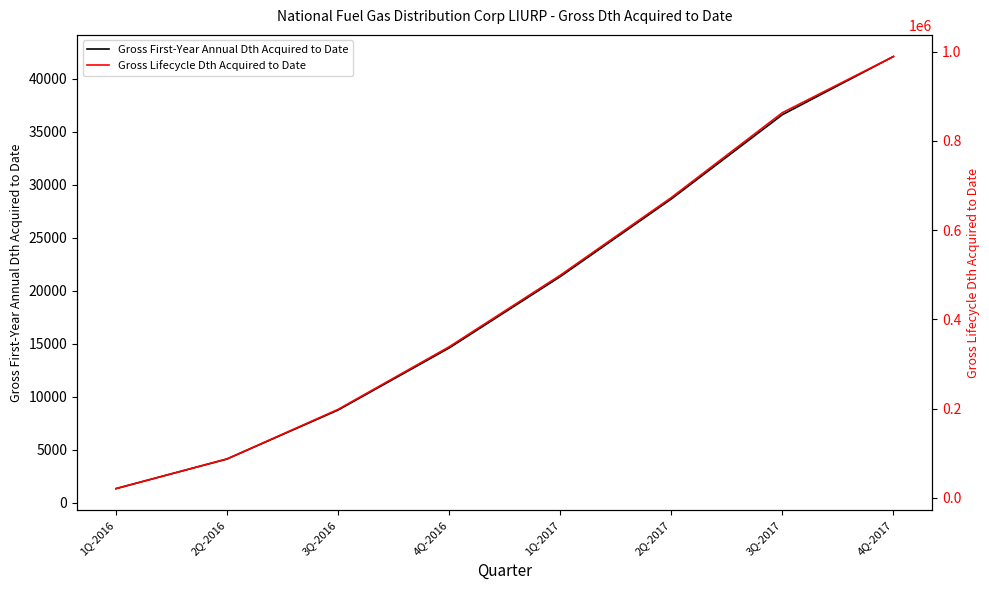

What is the minimum value for Gross First-Year Annual Dth Acquired to Date?

1327.0